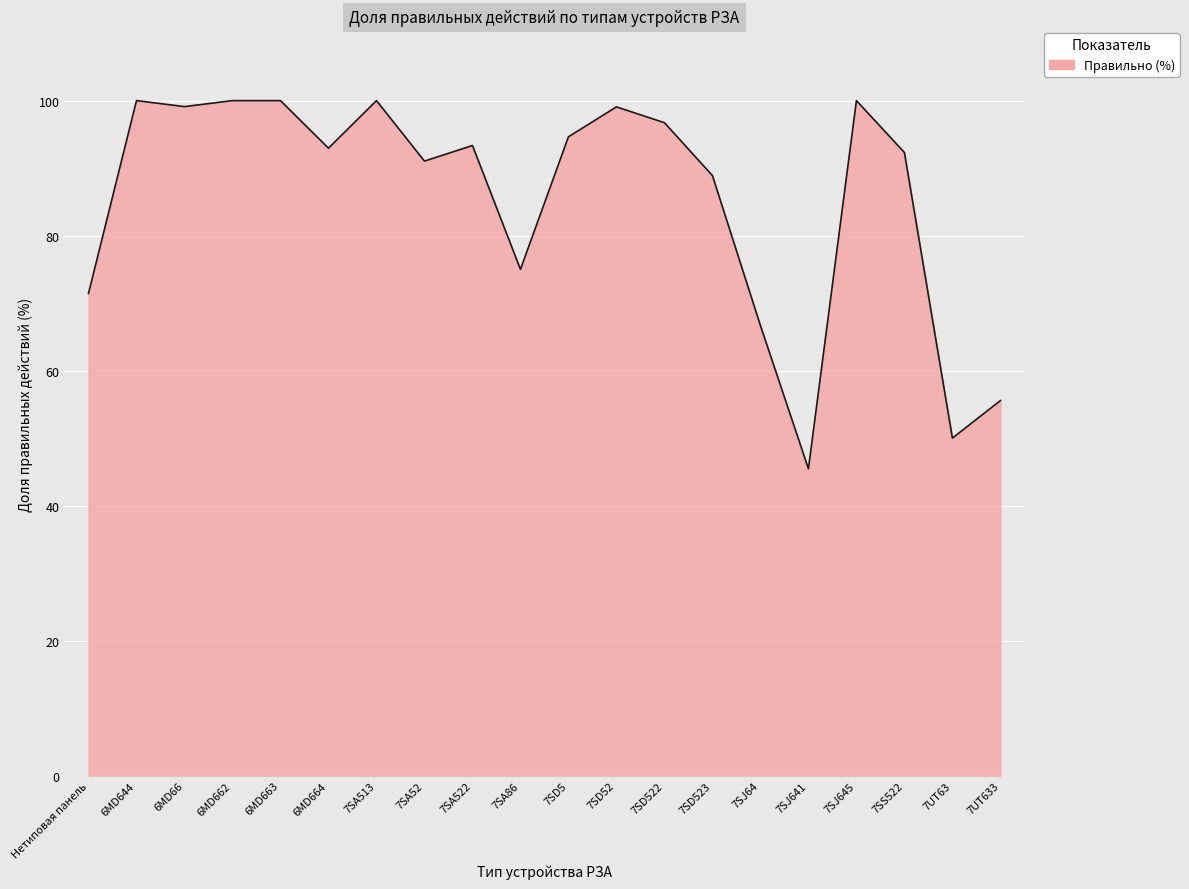

Which has a higher value, 6MD664 or 7SA513?

7SA513